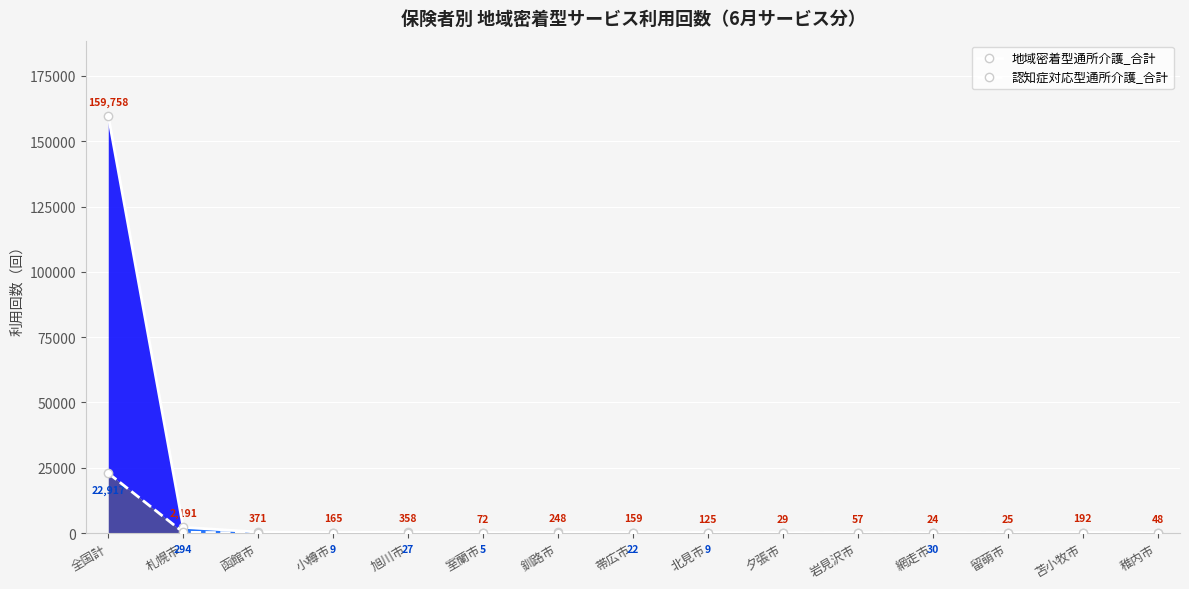

Where do 地域密着型通所介護_合計 and 認知症対応型通所介護_合計 first cross each other?

岩見沢市 and 網走市